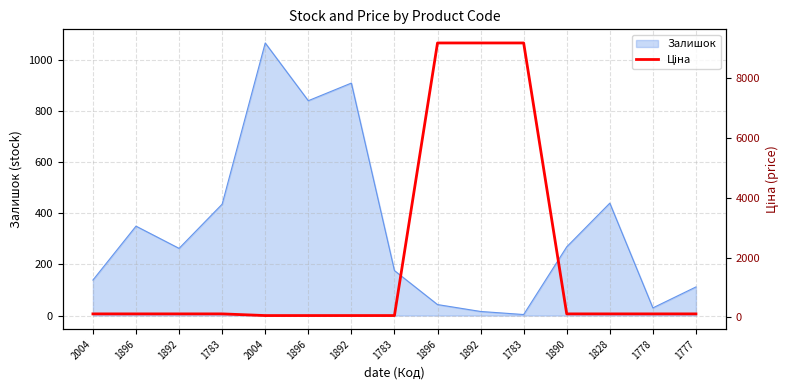

Reading right to left, list all the values displayed in this chart.

1777=111.7	1778=111.7	1828=111.7	1890=111.7	1783=9185.9	1892=9185.9	1896=9185.9	1783=55.9	1892=55.9	1896=55.9	2004=55.9	1783=111.7	1892=111.7	1896=111.7	2004=111.7